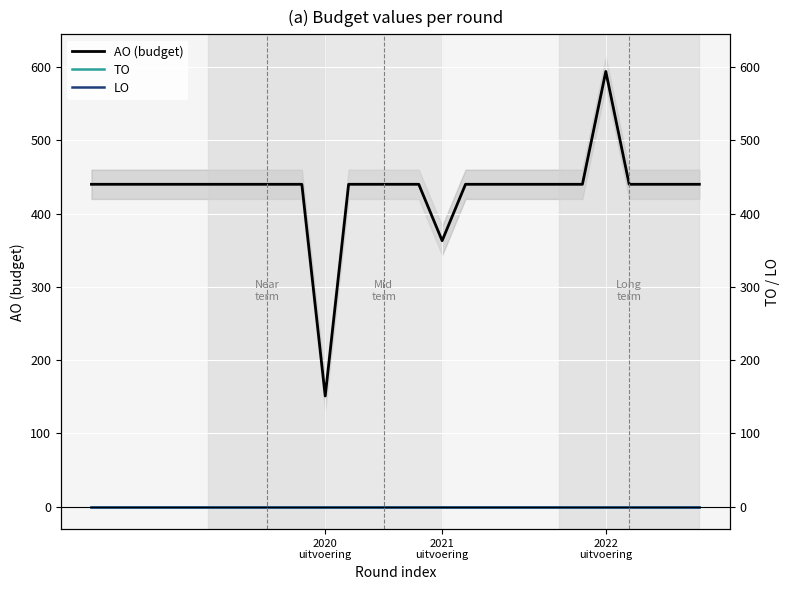

At which category does the chart reach its peak across all series?

2022 uitvoering